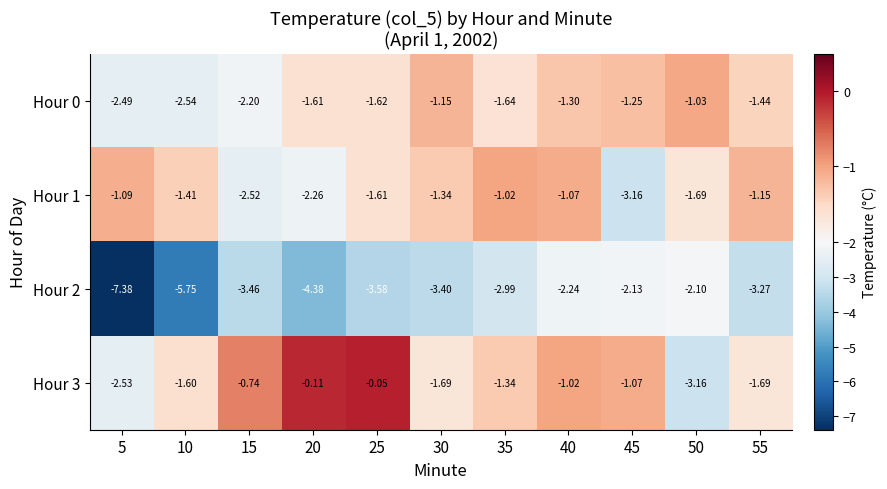

Is the value of Hour 2 at 15 greater than the value of Hour 0 at 25?

No